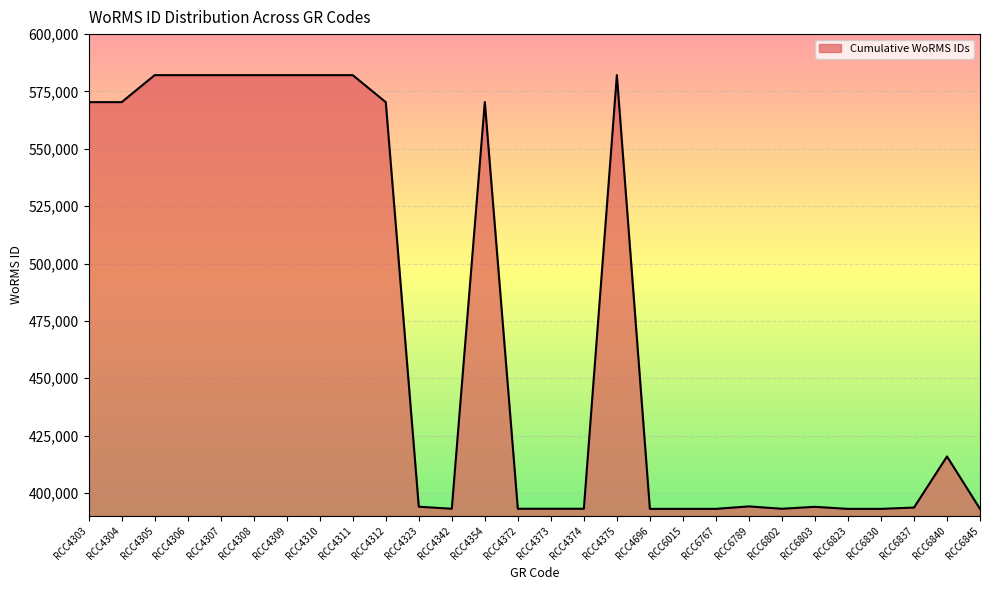

Approximately how many times larger is the value at RCC4303 compared to RCC4306?

1.0